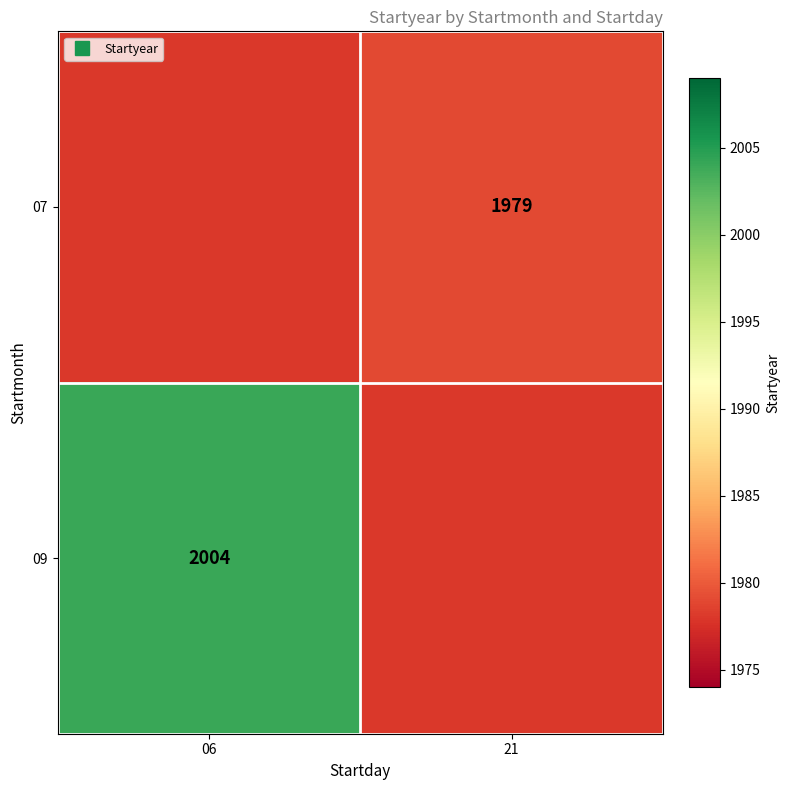

What is the maximum value for 09?

2004